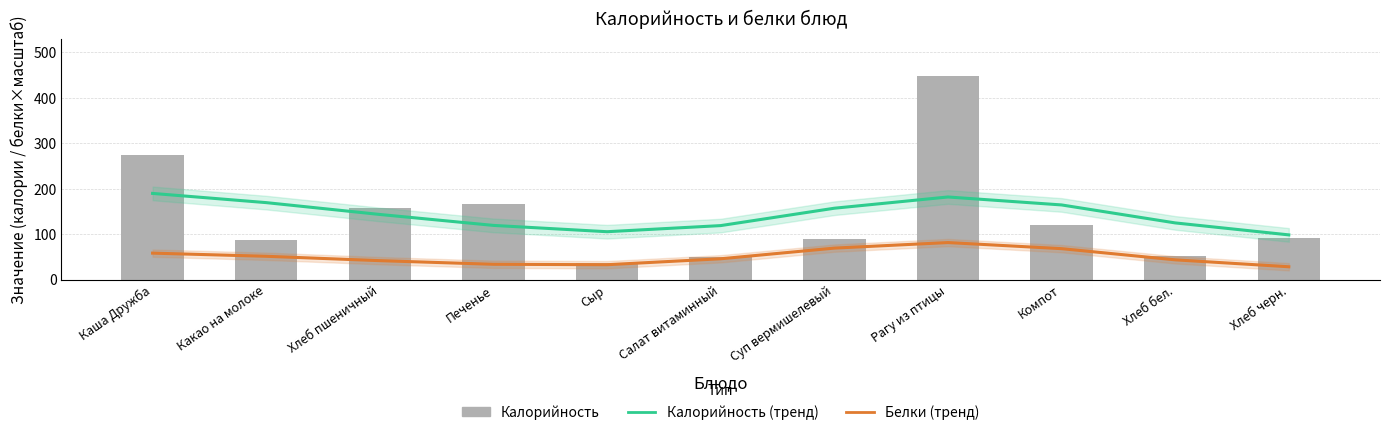

What is the label of the 5th bar from the left?

Сыр